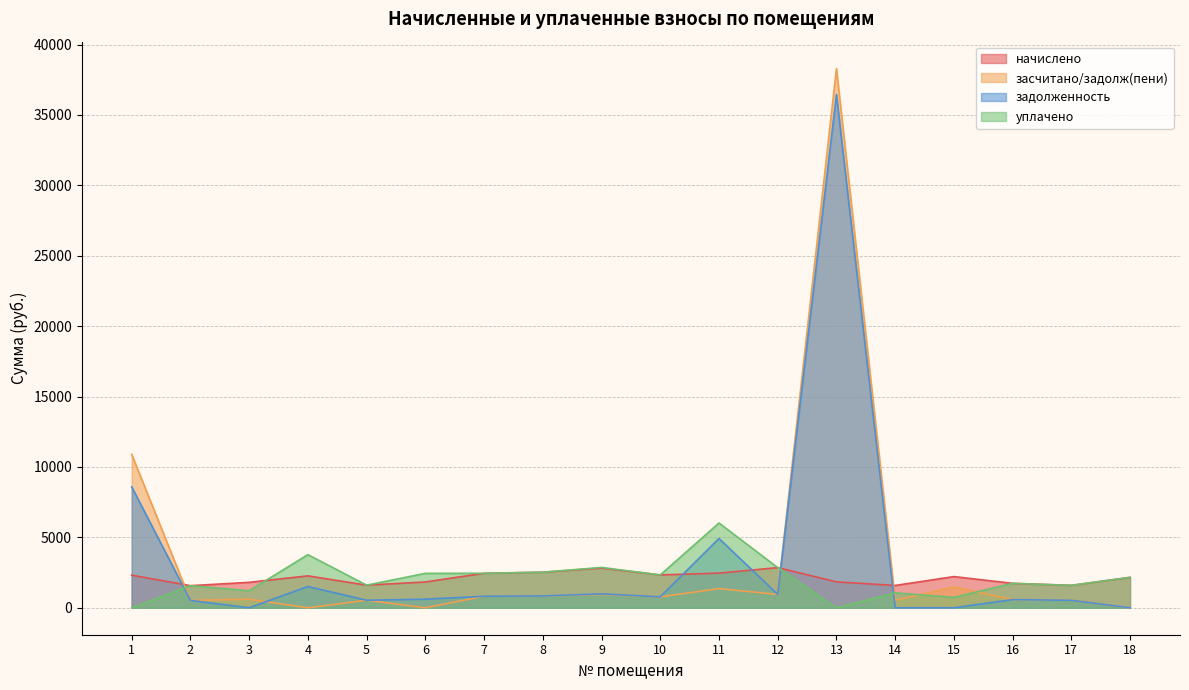

What is the difference between the second highest and minimum values in the засчитано/задолж(пени) series?

10900.3